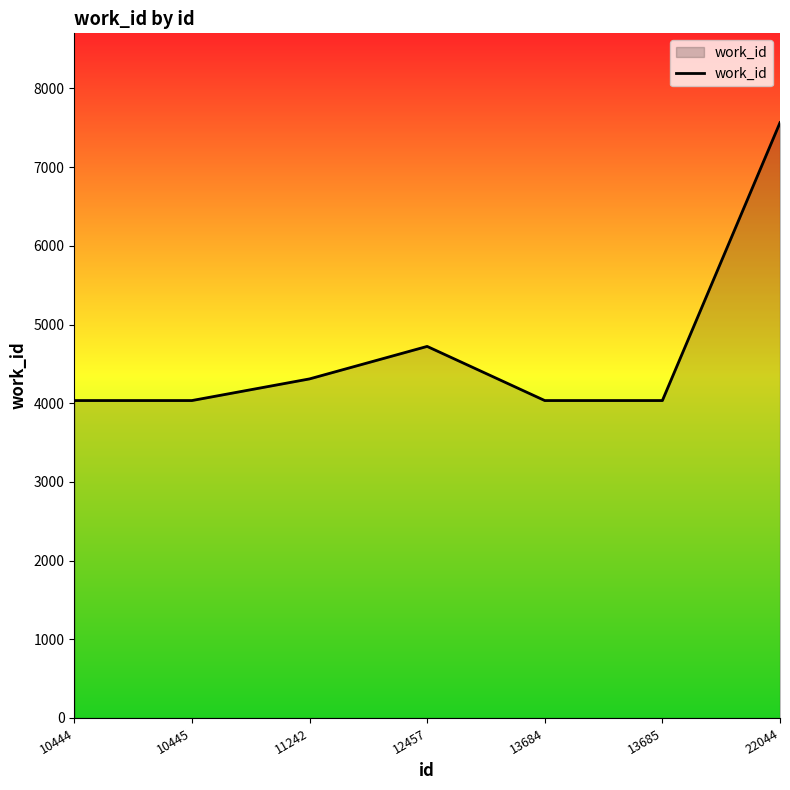

What is the difference between the values at 22044 and 11242?

3257